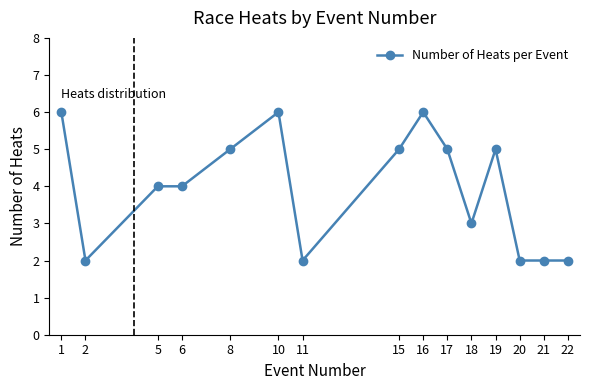

Is this an area chart (filled region under the line)?

No